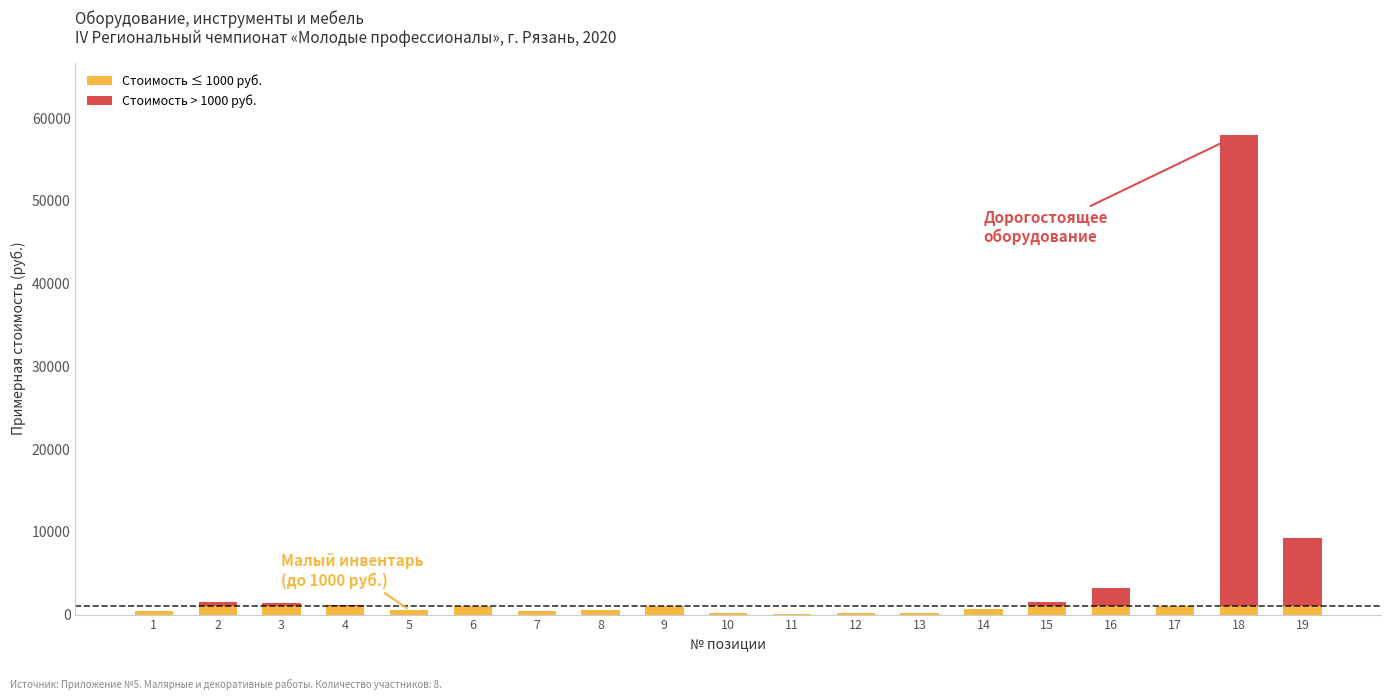

Does the chart contain stacked bars?

Yes